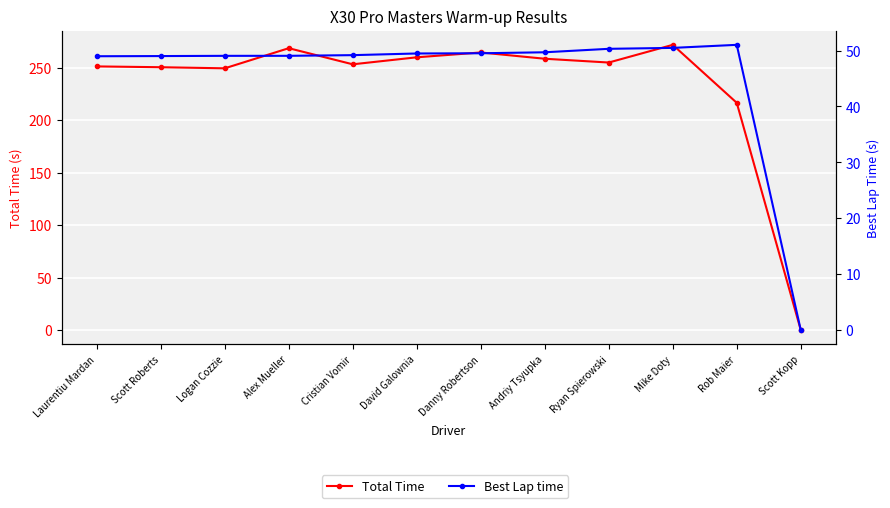

What is the difference between the maximum and minimum values in the Total Time series?

271.7